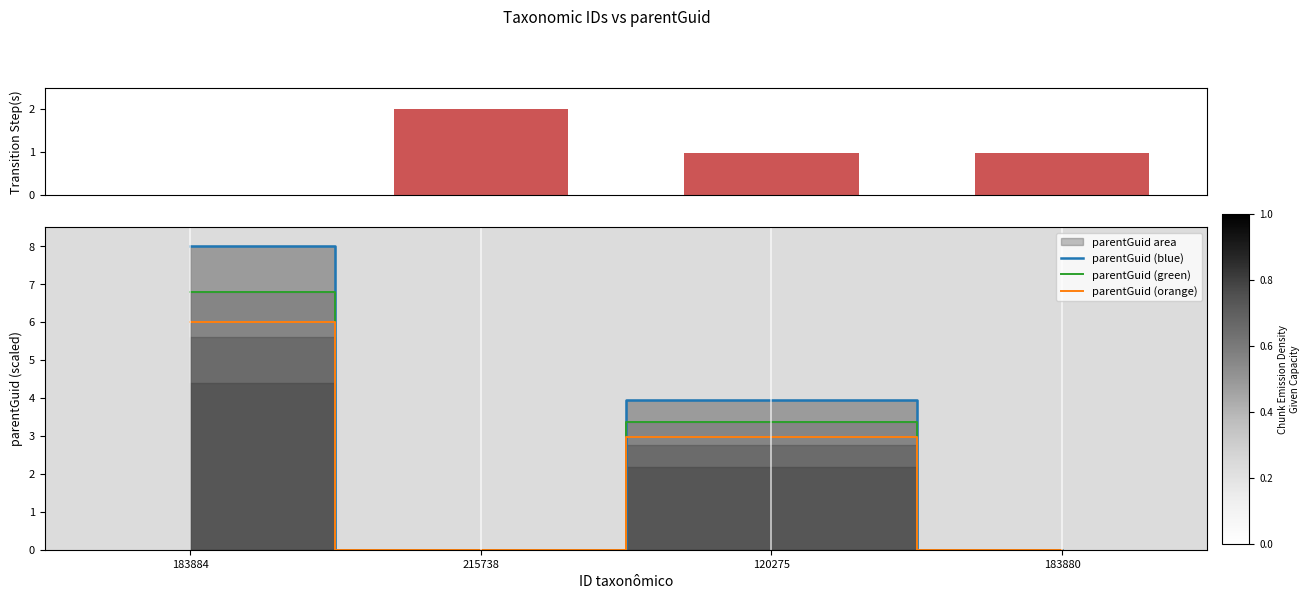

Does the chart contain any negative values?

No